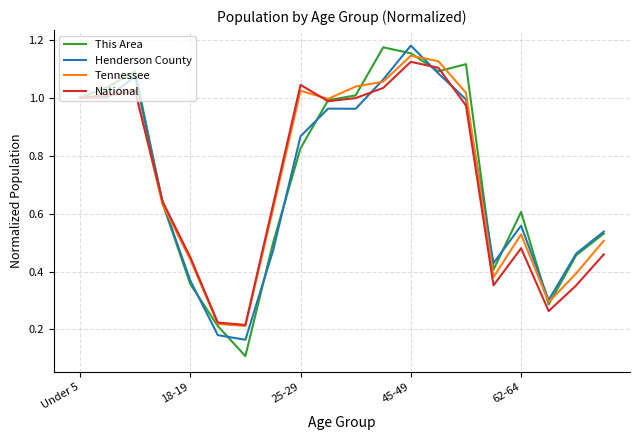

Is this an area chart (filled region under the line)?

No